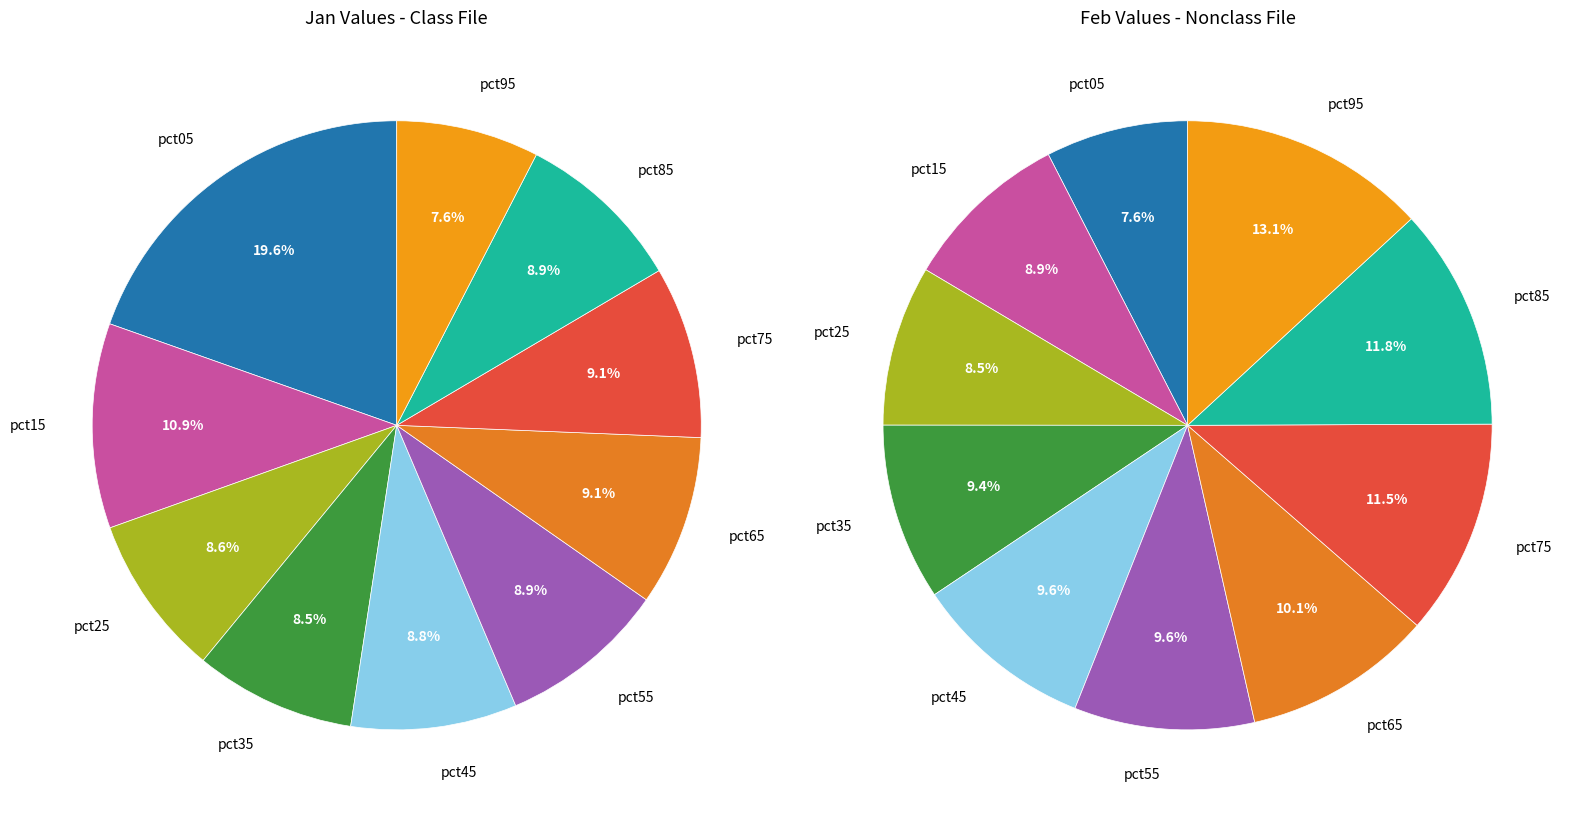

Between 8 and 3, which is larger?

8